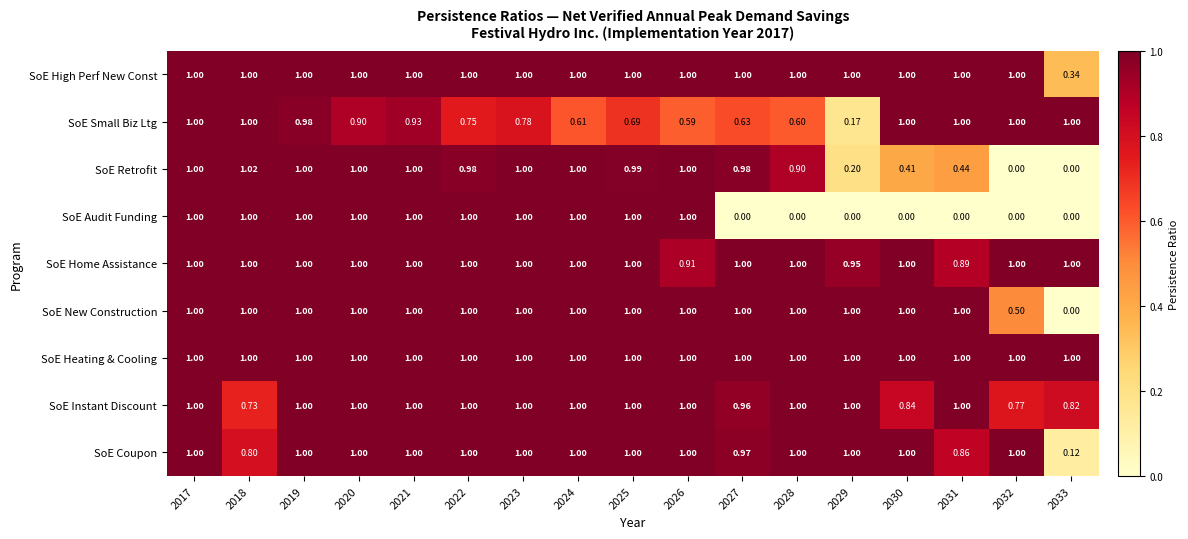

At how many categories does at least one series exceed 0?

17